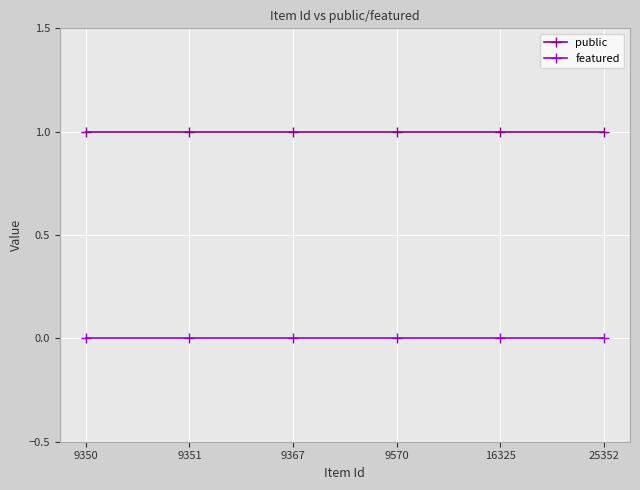

What are all the series names shown in the legend?

public, featured